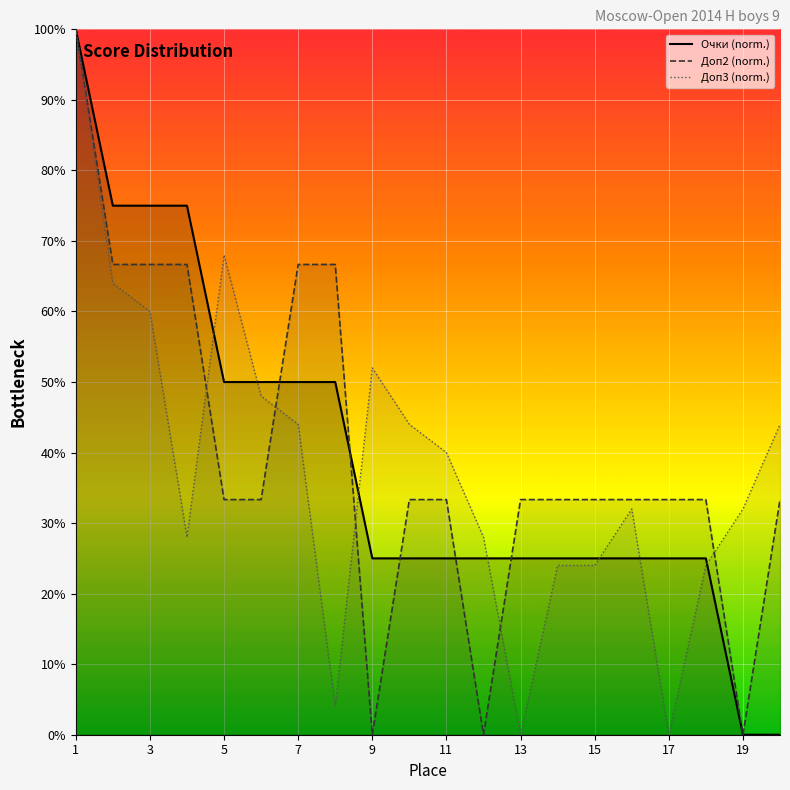

How many data points does each series have?

20